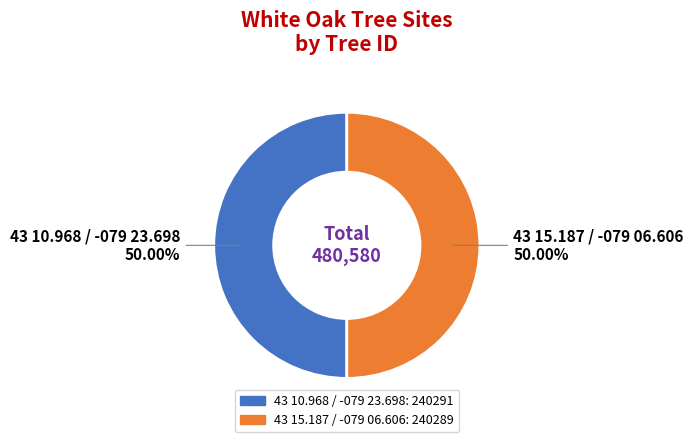

What is the ratio of the value at 43 15.187 / -079 06.606 to the value at 43 10.968 / -079 23.698?

1.0